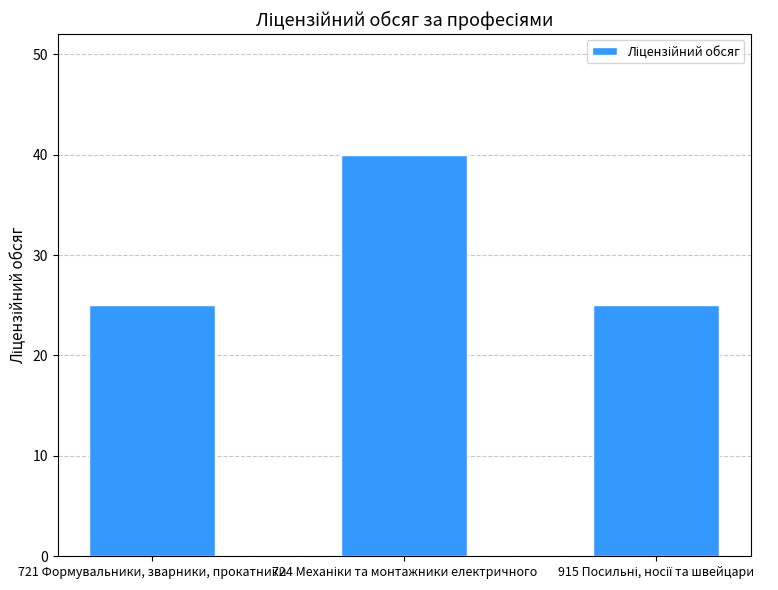

Does the chart contain any negative values?

No